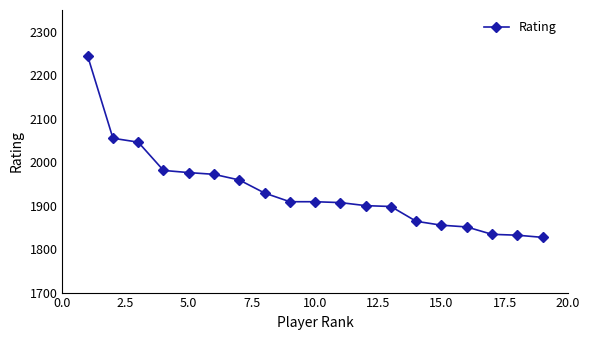

What is the value of the 4th point from the left?

1981